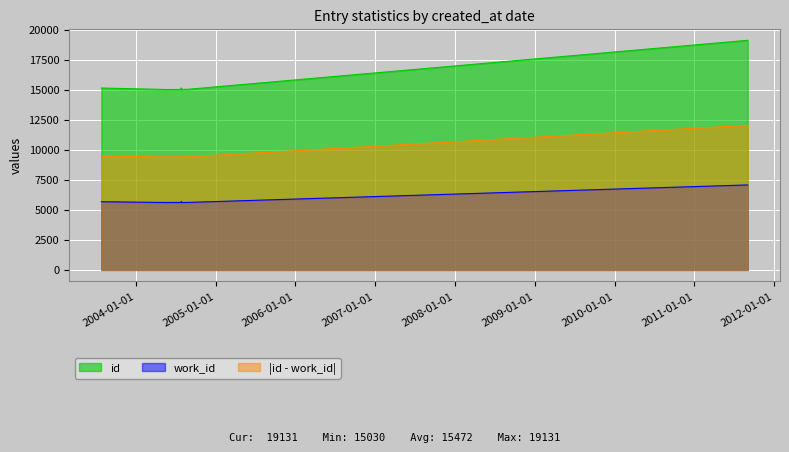

Which label corresponds to the smallest value in the chart?

2004-06-01